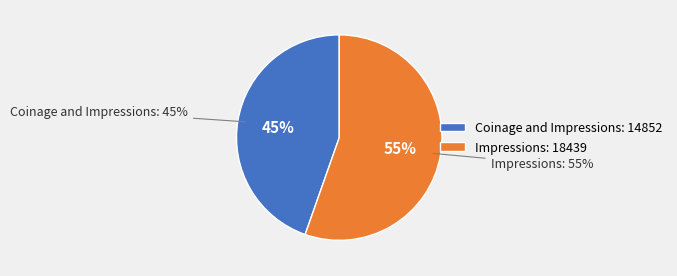

What is the change in value from Coinage and Impressions to Impressions?

+3587